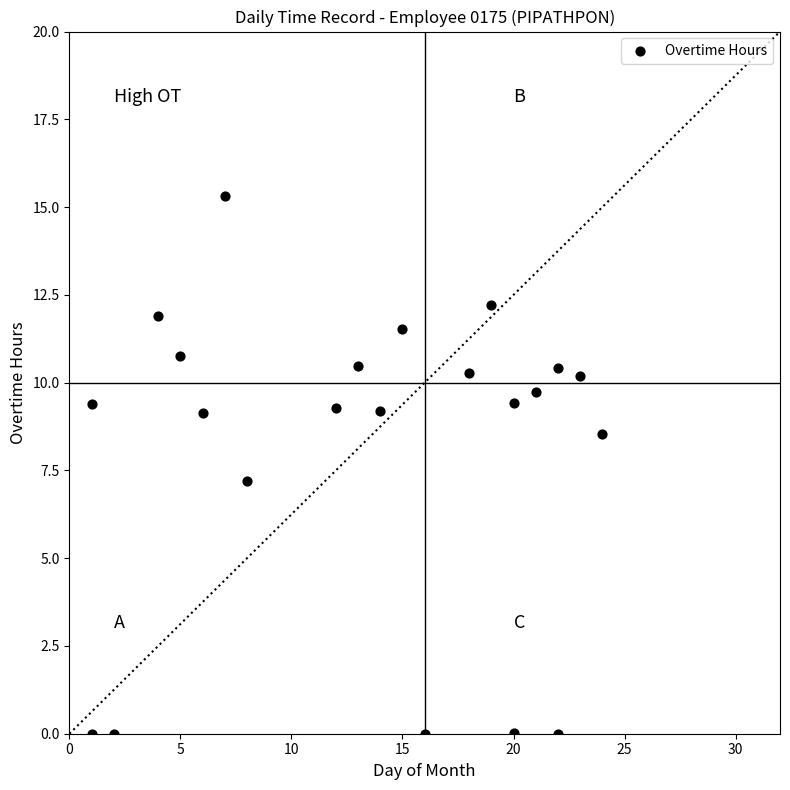

What is the range of Y values (max minus min)?

15.3